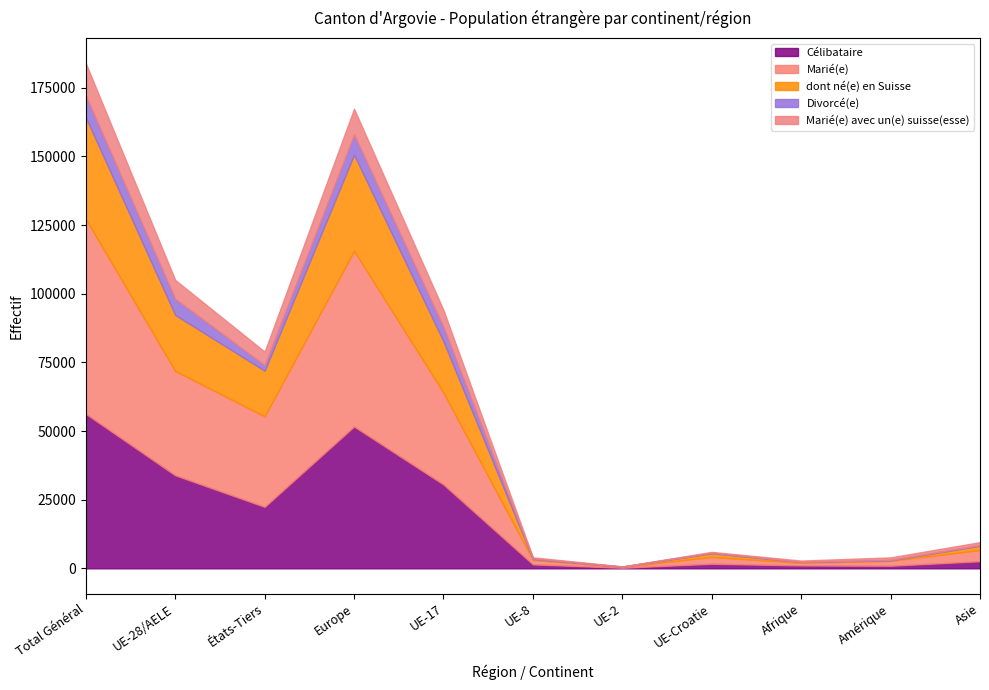

What is the total value across all series at UE-28/AELE?

105023